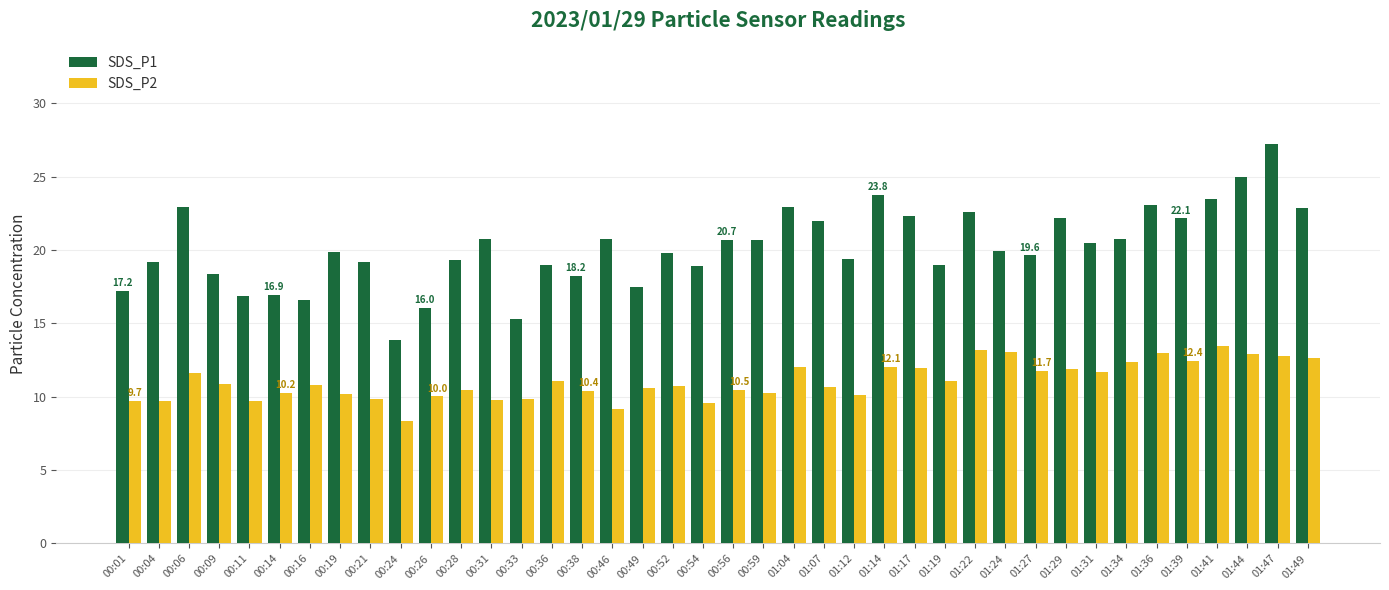

What is the sum of the SDS_P2 values at 00:16 and 00:01?

20.6